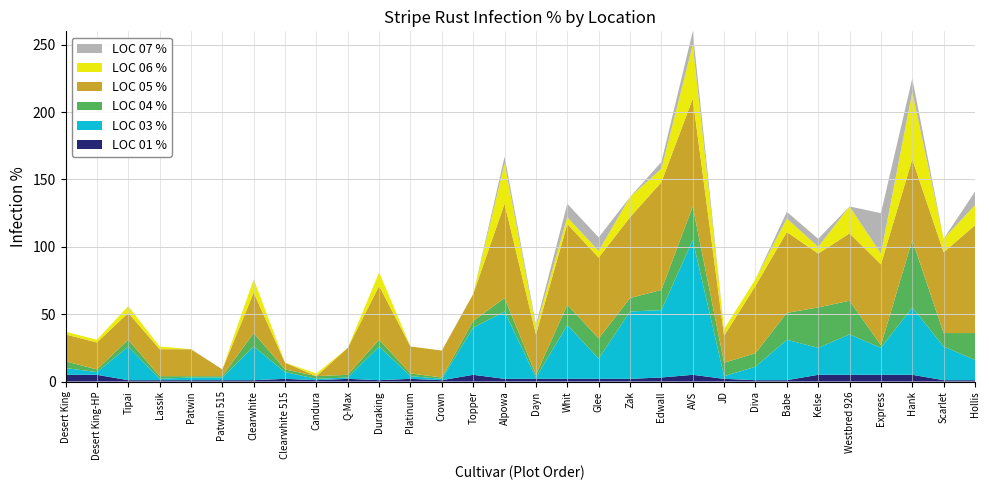

Reading left to right, list all the values displayed in this chart.

LOC 01 %: Desert King=5	Desert King-HP=5	Tipai=1	Lassik=1	Patwin=1	Patwin 515=1	Clearwhite=1	Clearwhite 515=2	Candura=1	Q-Max=2	Duraking=1	Platinum=2	Crown=1	Topper=5	Alpowa=2	Dayn=2	Whit=2	Glee=2	Zak=2	Edwall=3	AVS=5	JD=2	Diva=1	Babe=1	Kelse=5	Westbred 926=5	Express=5	Hank=5	Scarlet=1	Hollis=1
LOC 03 %: Desert King=5	Desert King-HP=2	Tipai=25	Lassik=1	Patwin=2	Patwin 515=2	Clearwhite=25	Clearwhite 515=5	Candura=1	Q-Max=1	Duraking=25	Platinum=2	Crown=1	Topper=35	Alpowa=50	Dayn=1	Whit=40	Glee=15	Zak=50	Edwall=50	AVS=100	JD=2	Diva=10	Babe=30	Kelse=20	Westbred 926=30	Express=20	Hank=50	Scarlet=25	Hollis=15
LOC 04 %: Desert King=5	Desert King-HP=2	Tipai=5	Lassik=2	Patwin=1	Patwin 515=1	Clearwhite=10	Clearwhite 515=2	Candura=2	Q-Max=2	Duraking=5	Platinum=2	Crown=1	Topper=5	Alpowa=10	Dayn=2	Whit=15	Glee=15	Zak=10	Edwall=15	AVS=25	JD=10	Diva=10	Babe=20	Kelse=30	Westbred 926=25	Express=2	Hank=50	Scarlet=10	Hollis=20
LOC 05 %: Desert King=20	Desert King-HP=20	Tipai=20	Lassik=20	Patwin=20	Patwin 515=5	Clearwhite=30	Clearwhite 515=5	Candura=0	Q-Max=20	Duraking=40	Platinum=20	Crown=20	Topper=20	Alpowa=70	Dayn=30	Whit=60	Glee=60	Zak=60	Edwall=80	AVS=80	JD=20	Diva=50	Babe=60	Kelse=40	Westbred 926=50	Express=60	Hank=60	Scarlet=60	Hollis=80
LOC 06 %: Desert King=2	Desert King-HP=2	Tipai=5	Lassik=2	Patwin=0	Patwin 515=0	Clearwhite=10	Clearwhite 515=0	Candura=2	Q-Max=0	Duraking=10	Platinum=0	Crown=0	Topper=0	Alpowa=30	Dayn=5	Whit=5	Glee=5	Zak=15	Edwall=10	AVS=40	JD=5	Diva=5	Babe=10	Kelse=5	Westbred 926=20	Express=8	Hank=50	Scarlet=10	Hollis=15
LOC 07 %: Desert King=0	Desert King-HP=0	Tipai=0	Lassik=0	Patwin=0	Patwin 515=0	Clearwhite=0	Clearwhite 515=0	Candura=0	Q-Max=0	Duraking=0	Platinum=0	Crown=0	Topper=0	Alpowa=5	Dayn=2	Whit=10	Glee=10	Zak=0	Edwall=5	AVS=10	JD=0	Diva=0	Babe=5	Kelse=6	Westbred 926=0	Express=30	Hank=10	Scarlet=0	Hollis=10